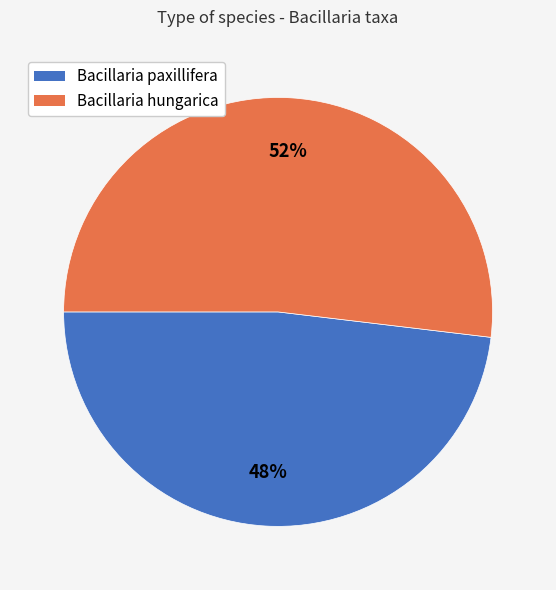

Which has a higher value, Bacillaria paxillifera or Bacillaria hungarica?

Bacillaria hungarica